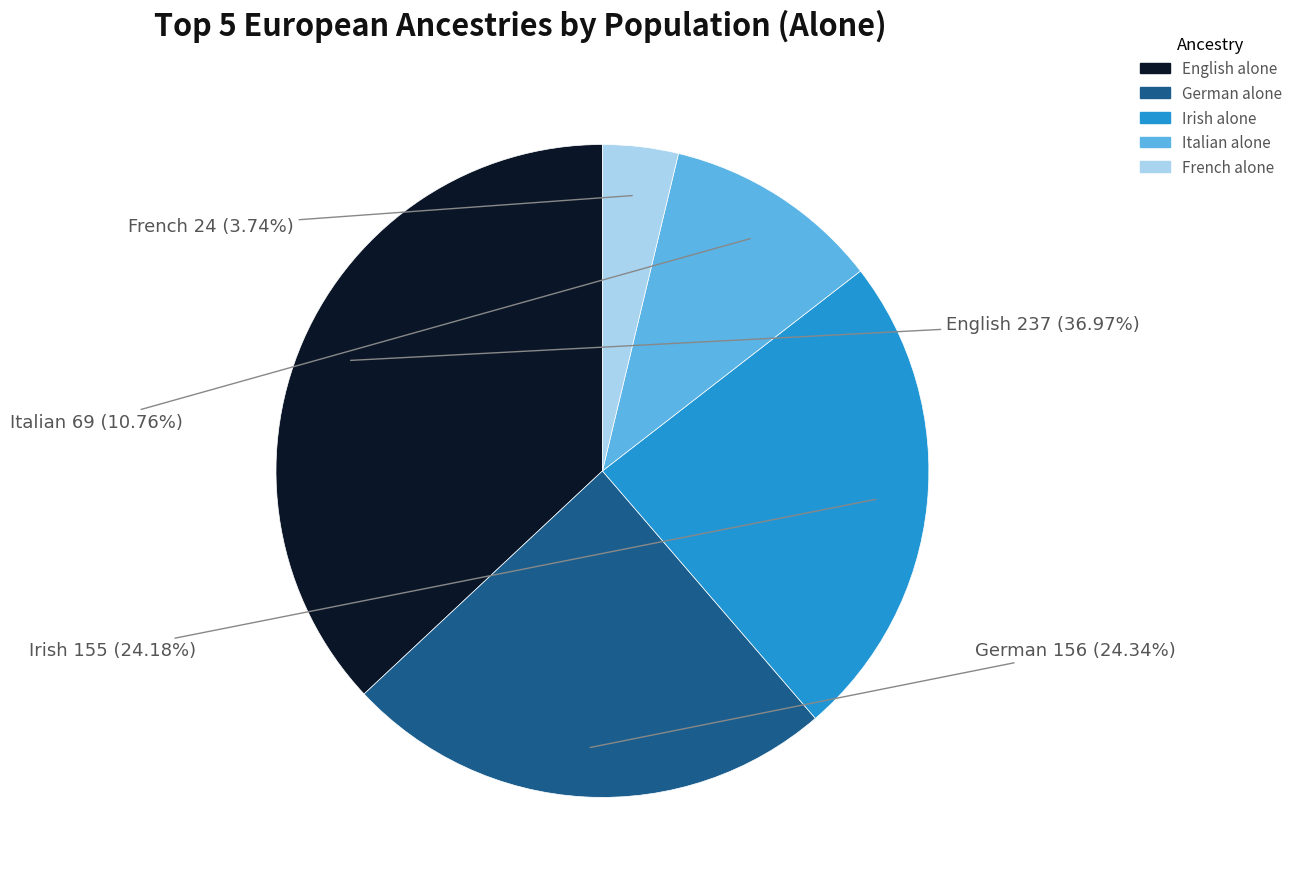

Is Irish alone the majority of the pie?

No